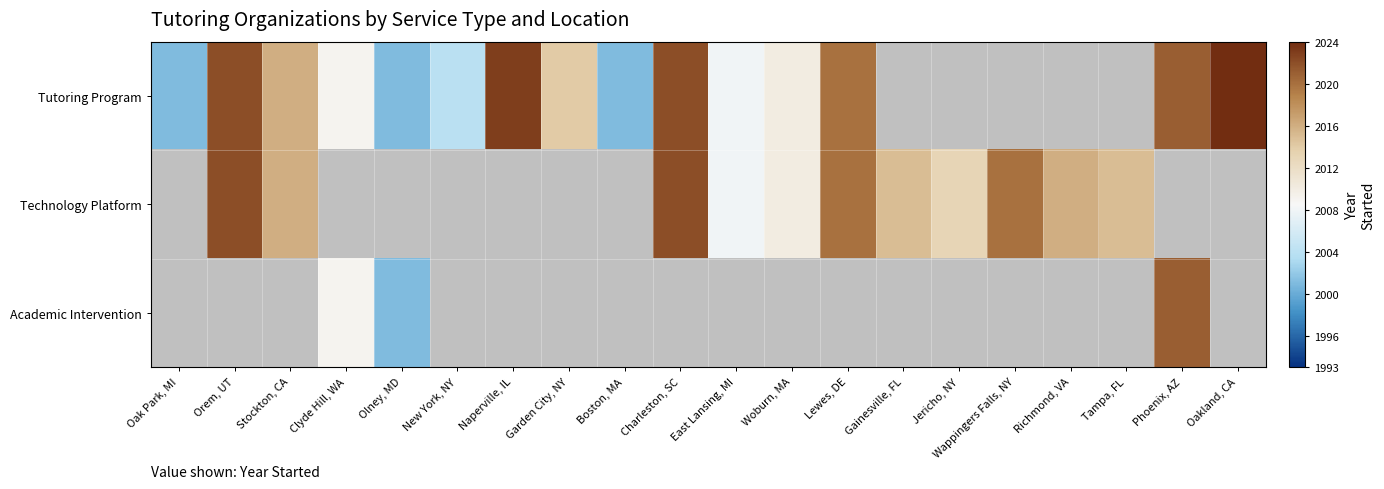

Rank the series by their maximum value, from highest to lowest.

Tutoring Program, Technology Platform, Academic Intervention